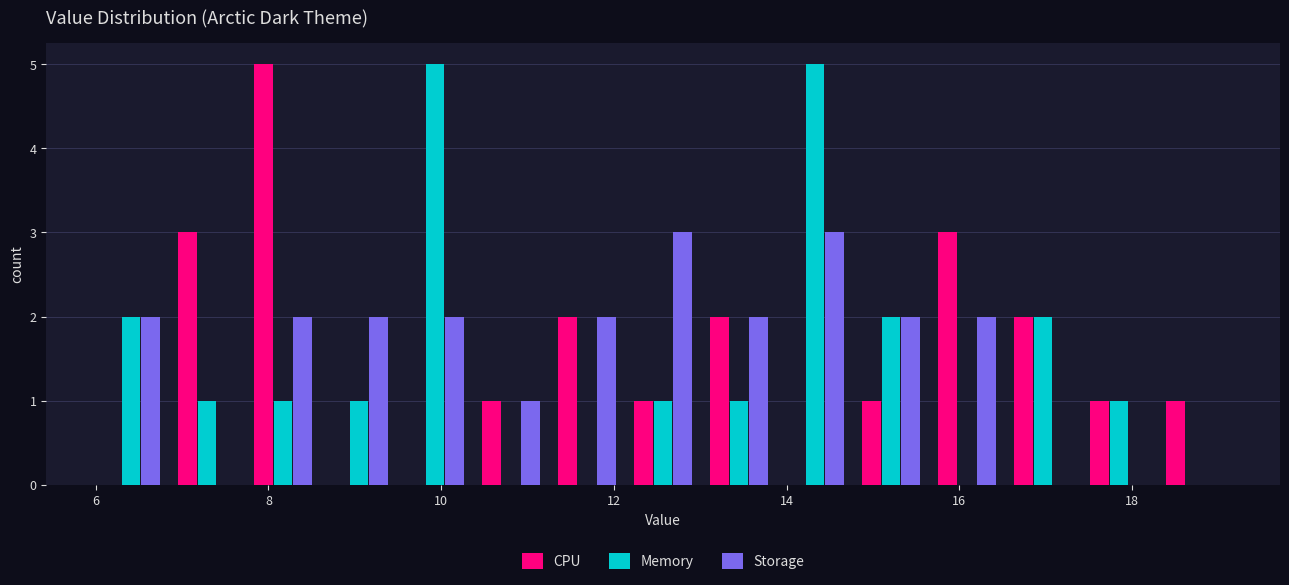

Reading left to right, list every range on the x-axis with the height of the bar of each series over it. Neither the bar edges nor the heights are printed on the chart, so give them approximately, as read against the axes.

6.0 to 6.8: CPU=0	Memory=2	Storage=2
6.8 to 7.8: CPU=3	Memory=1	Storage=0
7.8 to 8.6: CPU=5	Memory=1	Storage=2
8.6 to 9.4: CPU=0	Memory=1	Storage=2
9.4 to 10.4: CPU=0	Memory=5	Storage=2
10.4 to 11.2: CPU=1	Memory=0	Storage=1
11.2 to 12.2: CPU=2	Memory=0	Storage=2
12.2 to 13.0: CPU=1	Memory=1	Storage=3
13.0 to 13.8: CPU=2	Memory=1	Storage=2
13.8 to 14.8: CPU=0	Memory=5	Storage=3
14.8 to 15.6: CPU=1	Memory=2	Storage=2
15.6 to 16.6: CPU=3	Memory=0	Storage=2
16.6 to 17.4: CPU=2	Memory=2	Storage=0
17.4 to 18.2: CPU=1	Memory=1	Storage=0
18.2 to 19.2: CPU=1	Memory=0	Storage=0